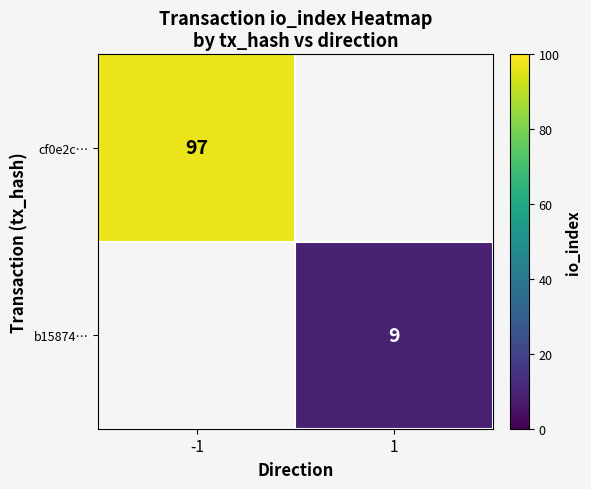

Is the value of b15874… at 1 greater than the value of cf0e2c… at -1?

No